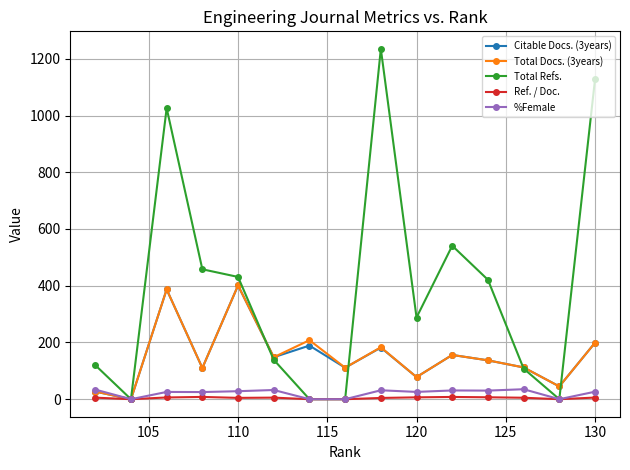

Which series has the largest total across all categories?

Total Refs.